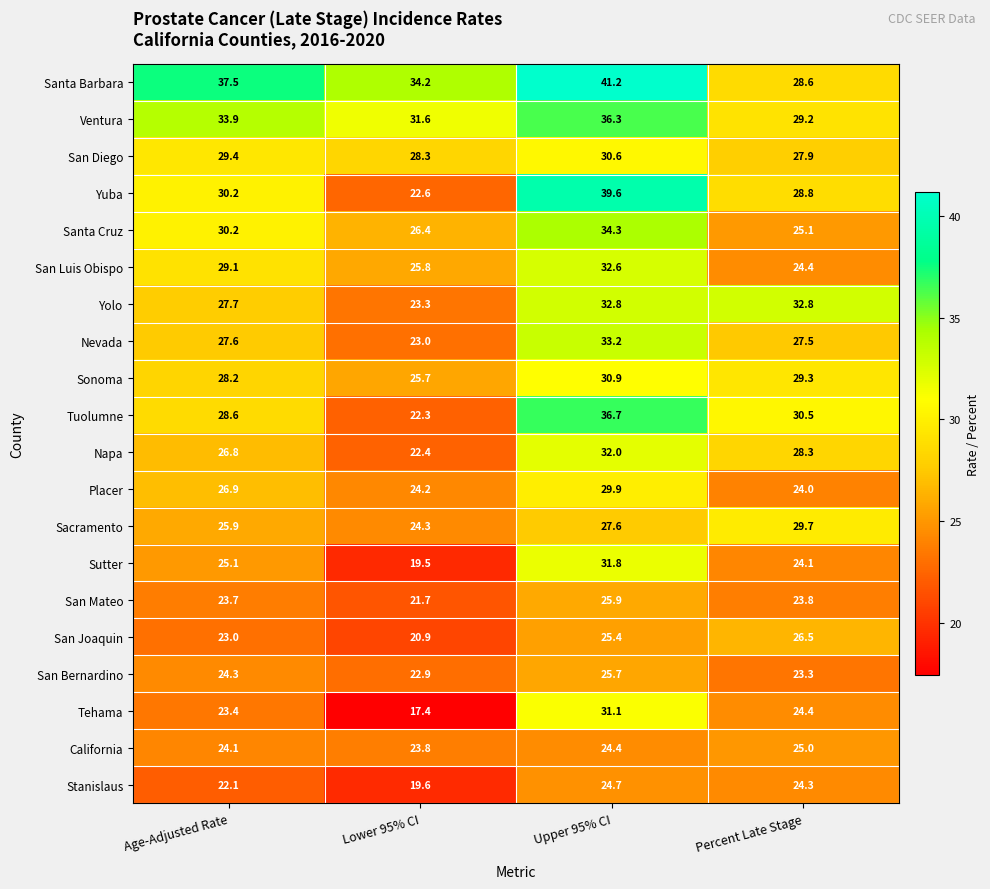

Where is Sutter nearest to the value 25?

Age-Adjusted Rate